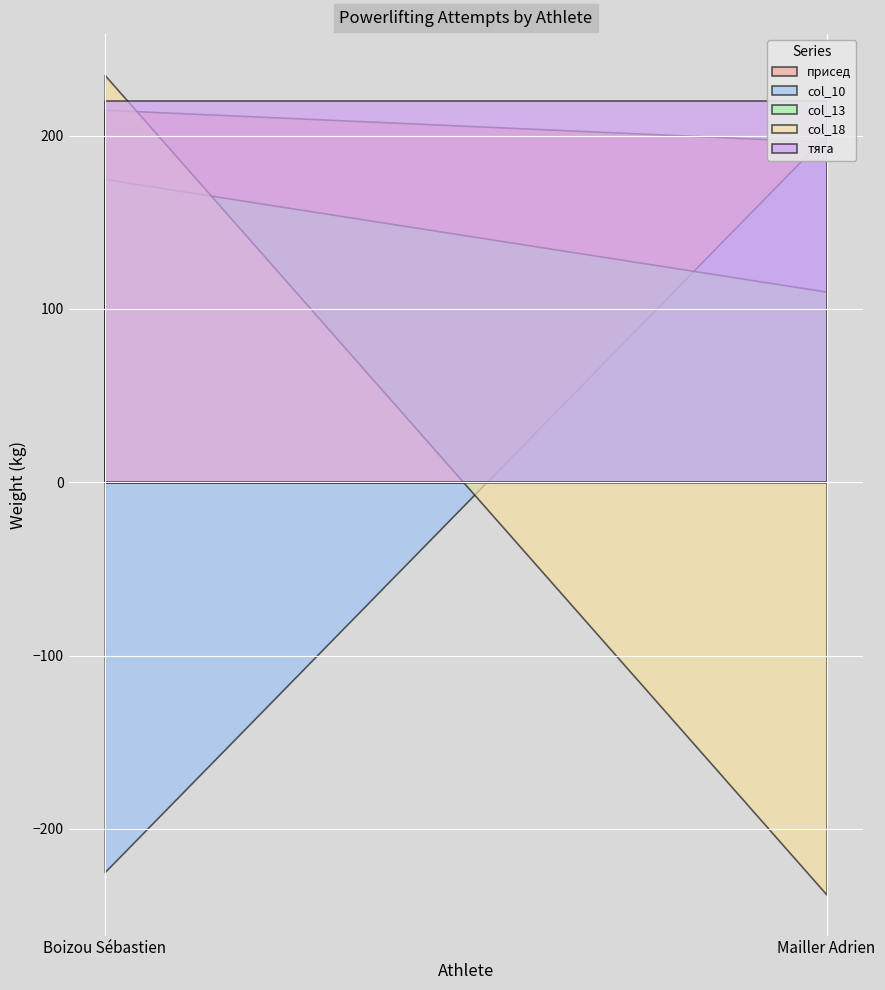

What is the total value across all series at Mailler Adrien?

489.0